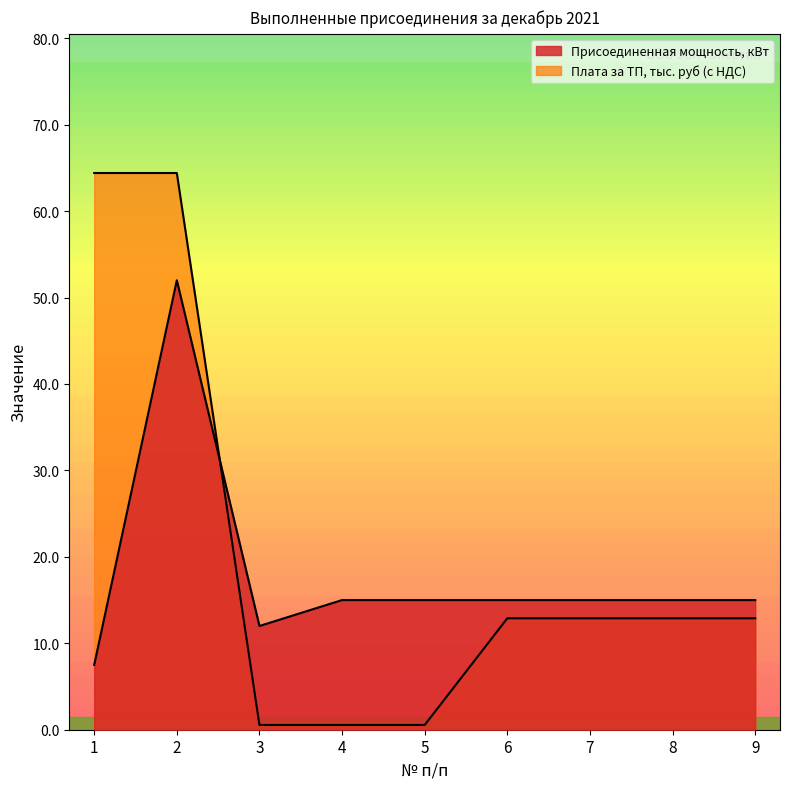

At which label does Присоединенная мощность, кВт reach its peak?

2